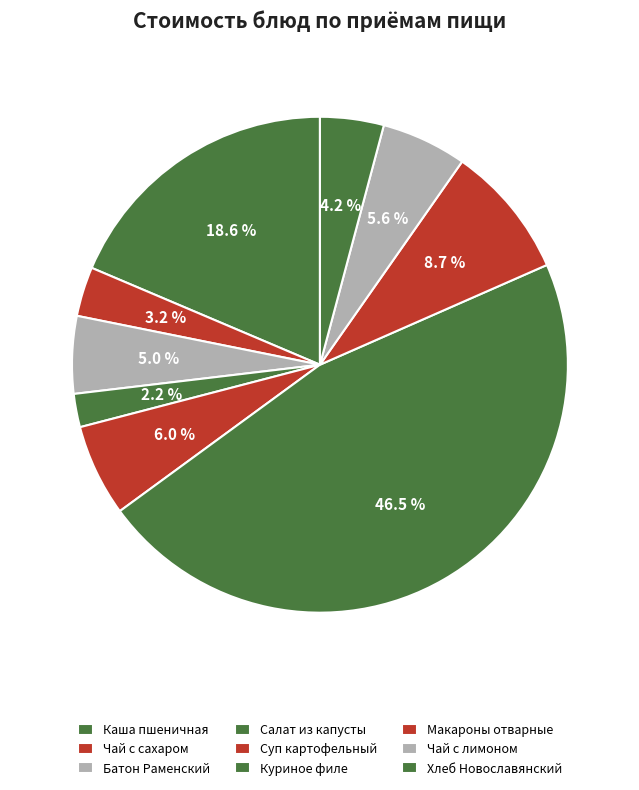

What is the largest slice in the pie chart?

Куриное филе